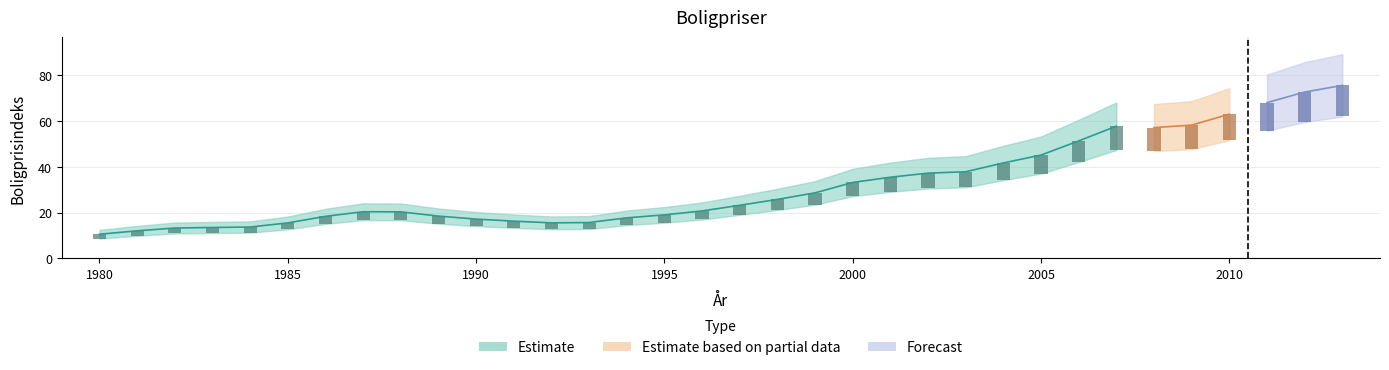

What is the average value?

32.0